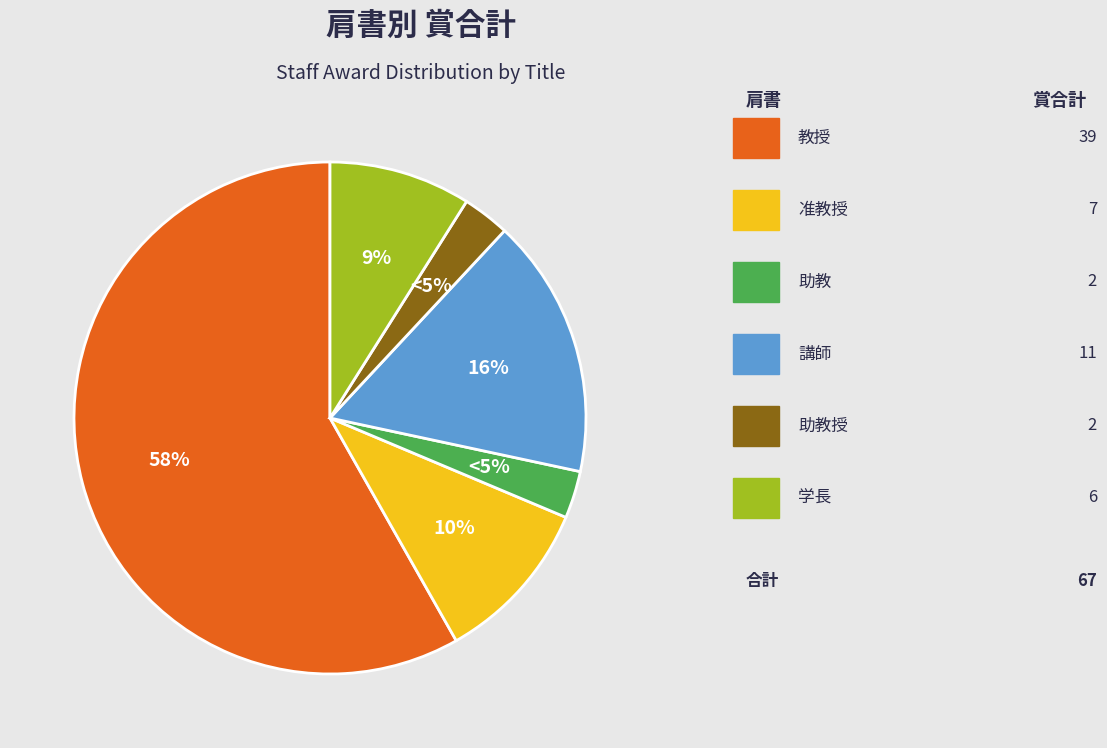

The 学長 slice represents 1% of the pie. True or false?

False